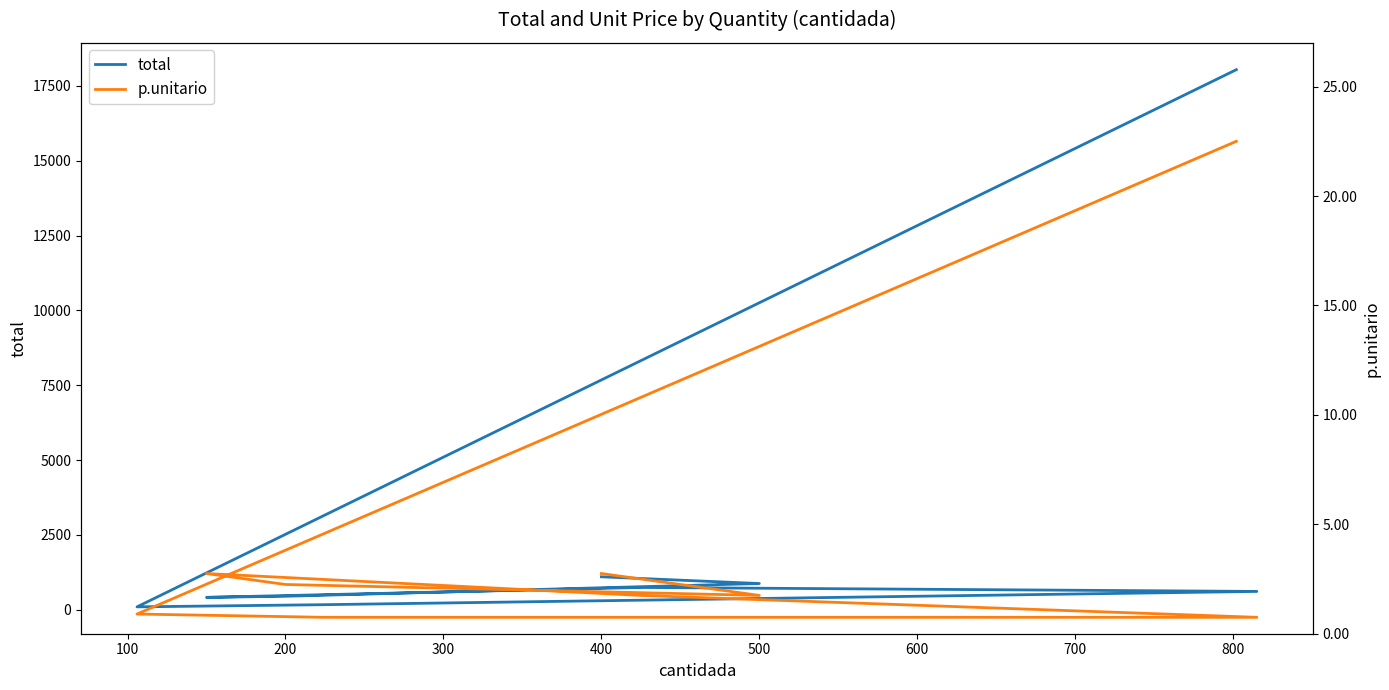

Rank the series by their average value, from highest to lowest.

total, p.unitario